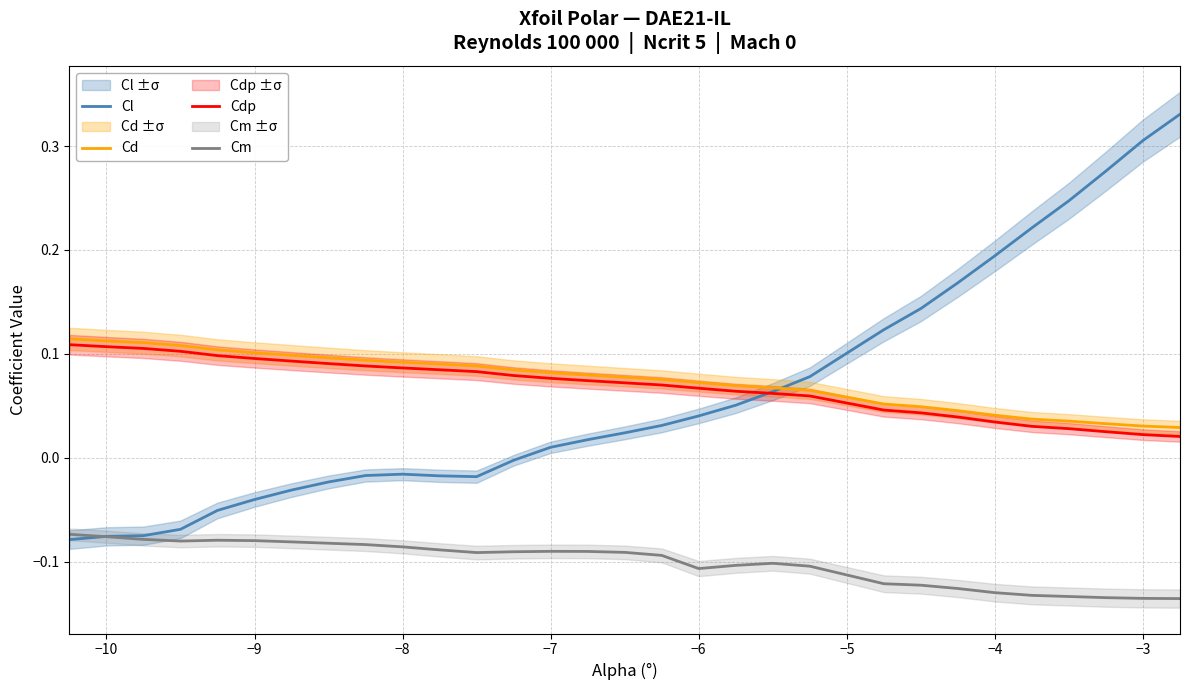

Reading left to right, extract all data points from this chart.

Cl: -0.1	-0.1	-0.1	-0.1	-0.1	-0.0	-0.0	-0.0	-0.0	-0.0	-0.0	-0.0	-0.0	0.0	0.0	0.0	0.0	0.0	0.1	0.1	0.1	0.1	0.1	0.2	0.2	0.2	0.2	0.3	0.3	0.3
Cd: 0.1	0.1	0.1	0.1	0.1	0.1	0.1	0.1	0.1	0.1	0.1	0.1	0.1	0.1	0.1	0.1	0.1	0.1	0.1	0.1	0.1	0.1	0.0	0.0	0.0	0.0	0.0	0.0	0.0	0.0
Cdp: 0.1	0.1	0.1	0.1	0.1	0.1	0.1	0.1	0.1	0.1	0.1	0.1	0.1	0.1	0.1	0.1	0.1	0.1	0.1	0.1	0.1	0.0	0.0	0.0	0.0	0.0	0.0	0.0	0.0	0.0
Cm: -0.1	-0.1	-0.1	-0.1	-0.1	-0.1	-0.1	-0.1	-0.1	-0.1	-0.1	-0.1	-0.1	-0.1	-0.1	-0.1	-0.1	-0.1	-0.1	-0.1	-0.1	-0.1	-0.1	-0.1	-0.1	-0.1	-0.1	-0.1	-0.1	-0.1